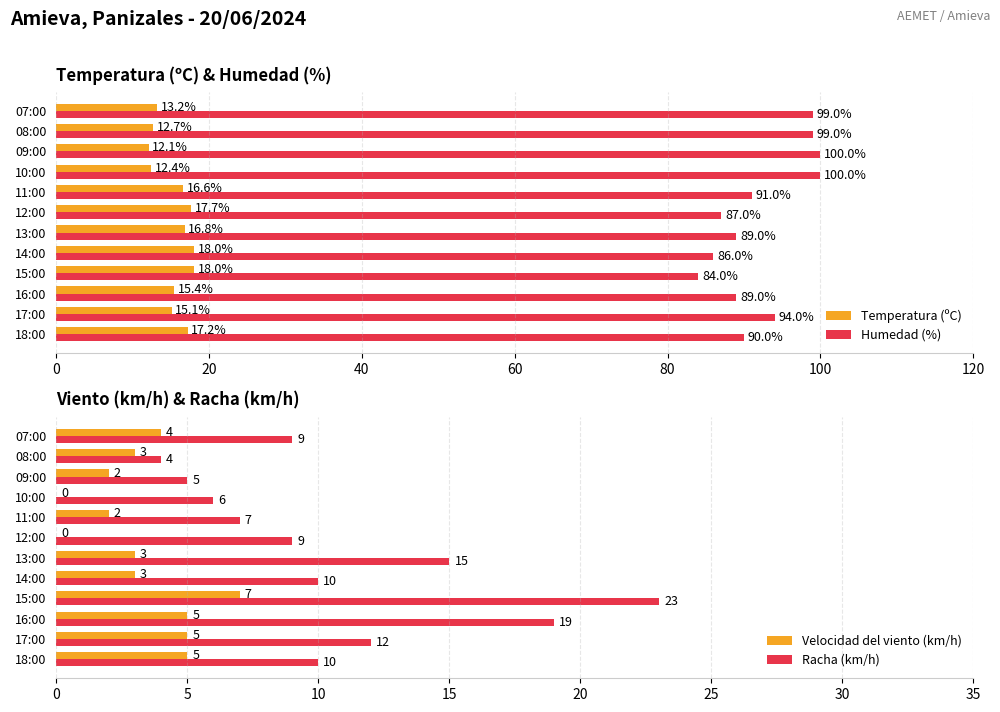

At which label is Temperatura (ºC) closest to 15?

17:00